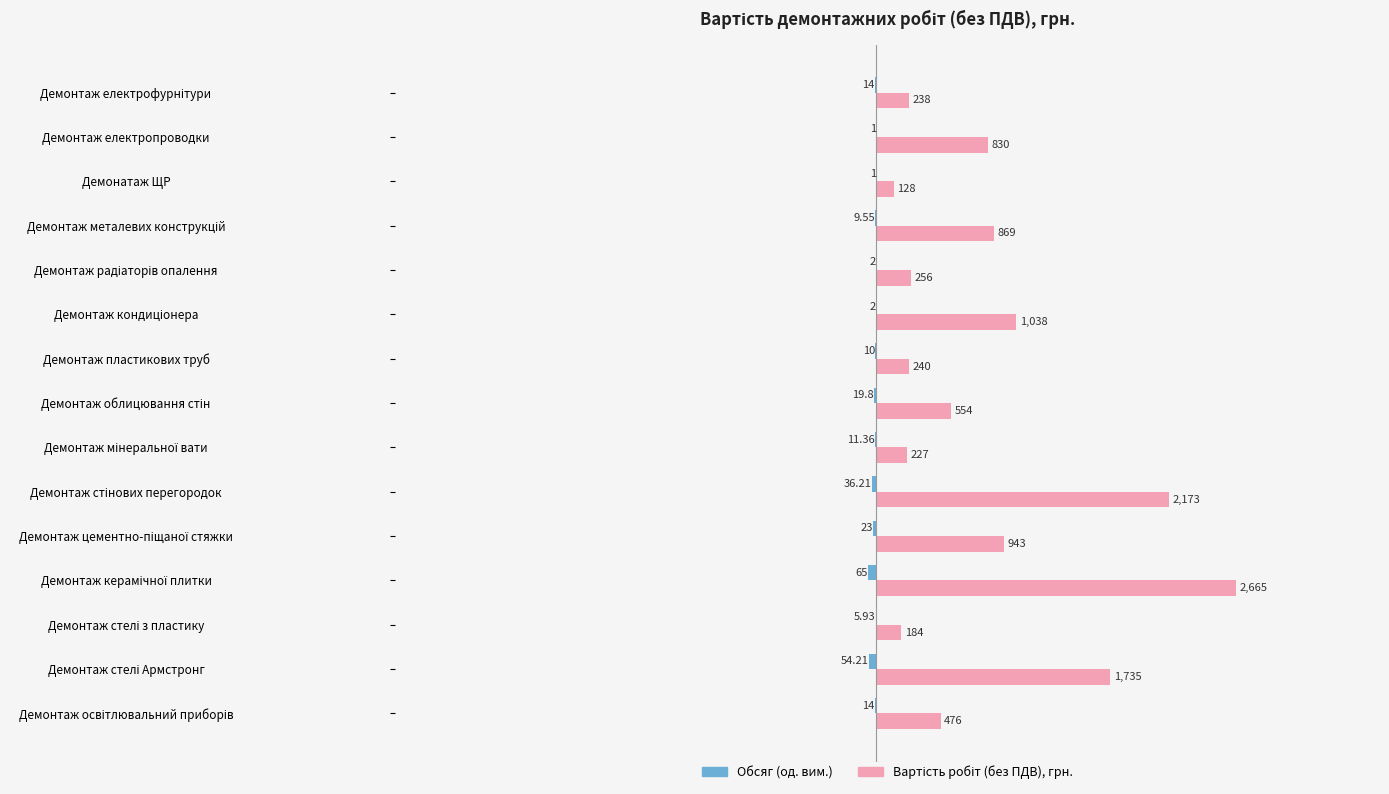

How many series are shown in this chart?

2